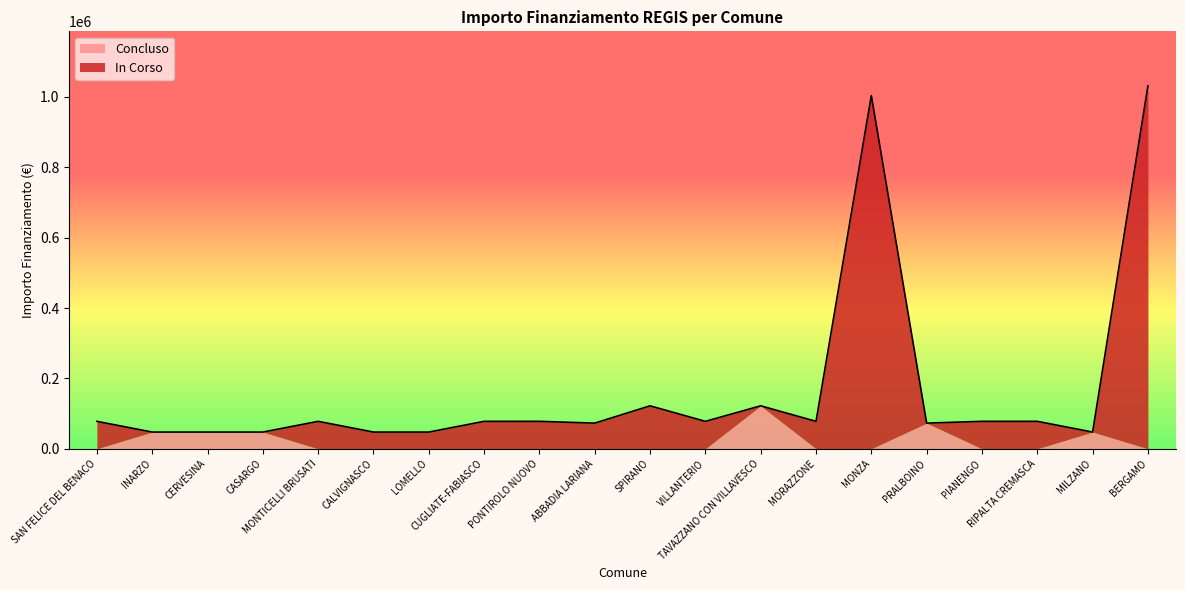

Reading right to left, what are all the values shown in this chart?

IMPORTO FINANZIAMENTO REGIS: BERGAMO=1031574	MILZANO=47427	RIPALTA CREMASCA=77897	PIANENGO=77897	PRALBOINO=72828	MONZA=1003880	MORAZZONE=77897	TAVAZZANO CON VILLAVESCO=121992	VILLANTERIO=77897	SPIRANO=121992	ABBADIA LARIANA=72828	PONTIROLO NUOVO=77897	CUGLIATE-FABIASCO=77897	LOMELLO=47427	CALVIGNASCO=47427	MONTICELLI BRUSATI=77897	CASARGO=47427	CERVESINA=47427	INARZO=47427	SAN FELICE DEL BENACO=77897
In Corso: BERGAMO=1031574	MILZANO=0	RIPALTA CREMASCA=77897	PIANENGO=77897	PRALBOINO=0	MONZA=1003880	MORAZZONE=77897	TAVAZZANO CON VILLAVESCO=0	VILLANTERIO=77897	SPIRANO=121992	ABBADIA LARIANA=72828	PONTIROLO NUOVO=77897	CUGLIATE-FABIASCO=77897	LOMELLO=47427	CALVIGNASCO=47427	MONTICELLI BRUSATI=77897	CASARGO=0	CERVESINA=0	INARZO=0	SAN FELICE DEL BENACO=77897
Concluso: BERGAMO=0	MILZANO=47427	RIPALTA CREMASCA=0	PIANENGO=0	PRALBOINO=72828	MONZA=0	MORAZZONE=0	TAVAZZANO CON VILLAVESCO=121992	VILLANTERIO=0	SPIRANO=0	ABBADIA LARIANA=0	PONTIROLO NUOVO=0	CUGLIATE-FABIASCO=0	LOMELLO=0	CALVIGNASCO=0	MONTICELLI BRUSATI=0	CASARGO=47427	CERVESINA=47427	INARZO=47427	SAN FELICE DEL BENACO=0